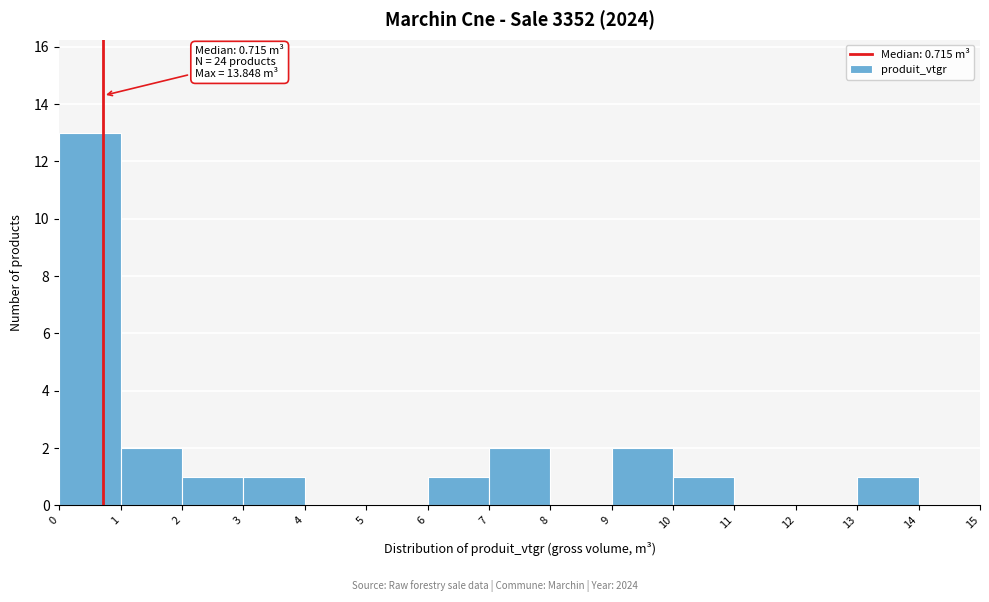

Which range on the x-axis has the tallest bar?

0 to 1